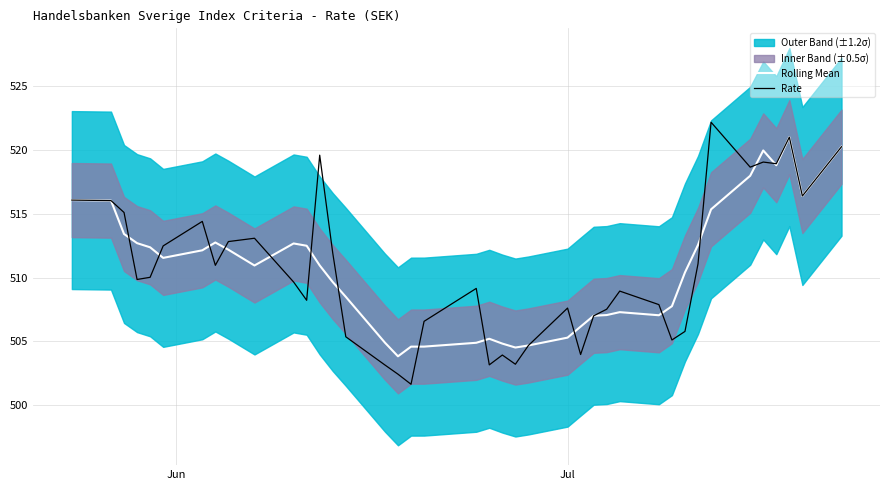

How many lines are shown in the chart?

2